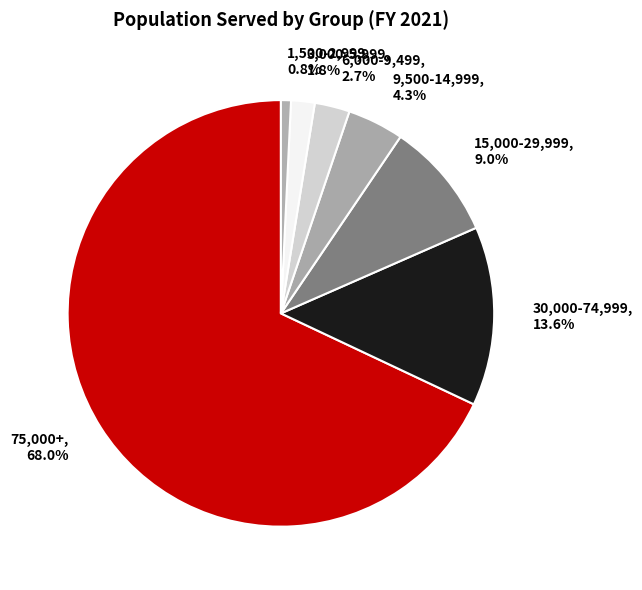

Which category has the smallest portion of the pie?

1,500-2,999, 0.8%